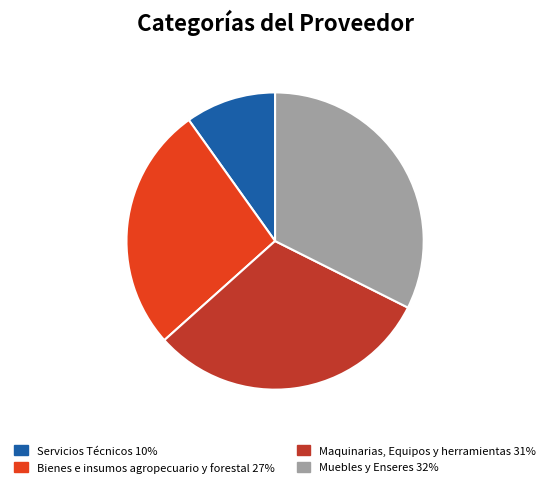

Is the sum of Muebles y Enseres and Maquinarias, Equipos y herramientas greater than half?

Yes